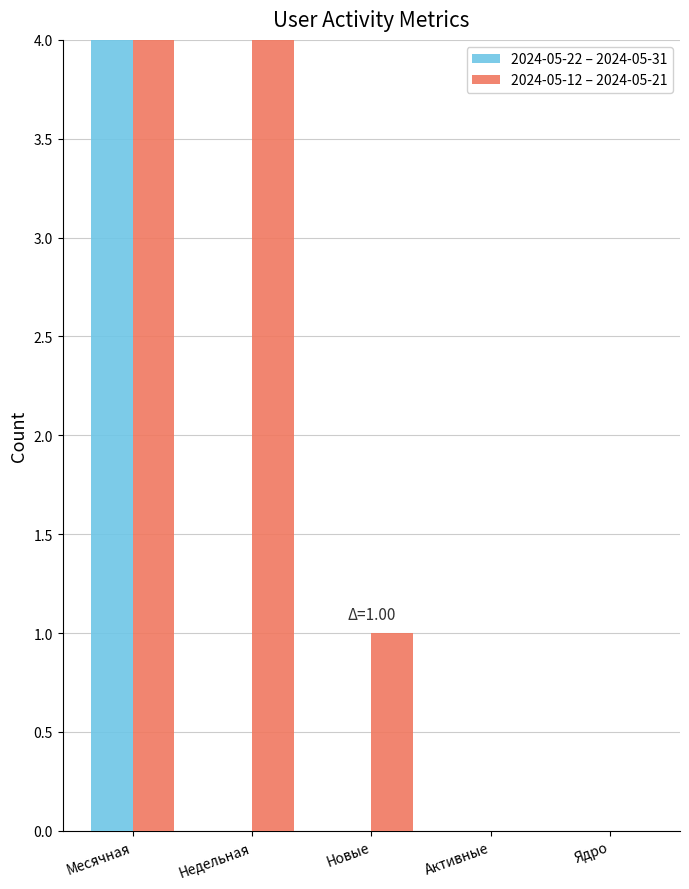

Which series has the largest total across all categories?

2024-05-12 – 2024-05-21